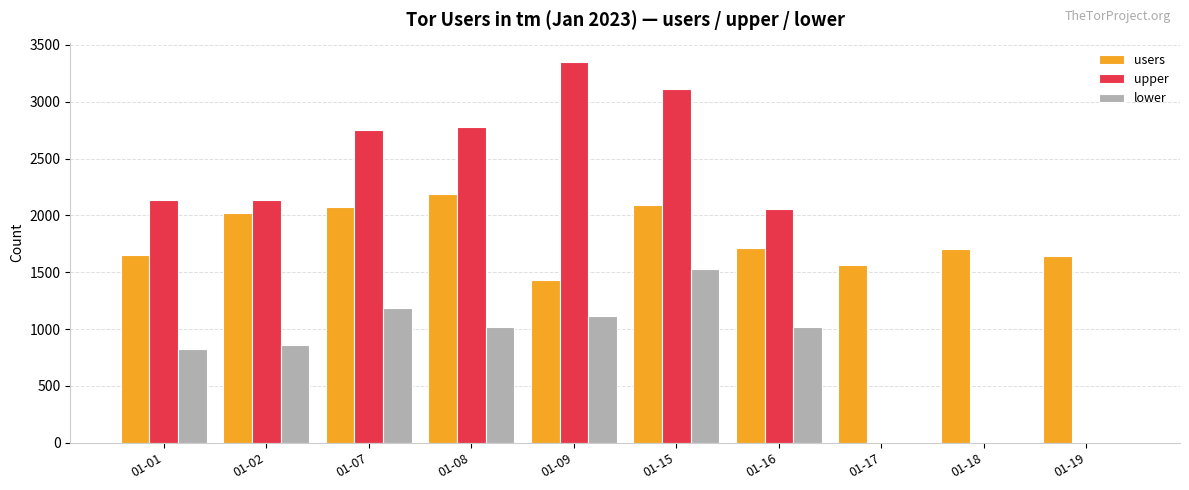

What is the difference between the upper values at 01-01 and 01-09?

1213